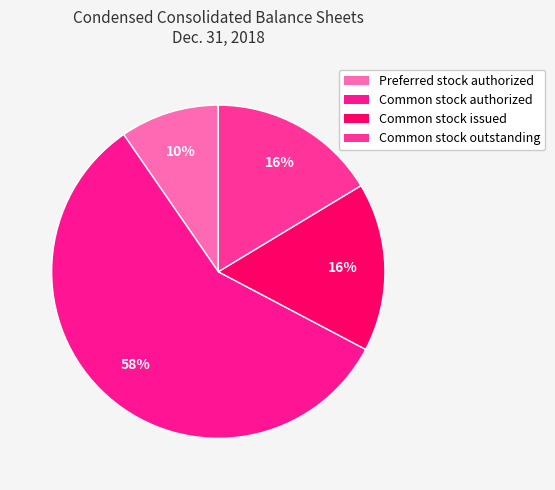

What is the change in value from Preferred stock authorized to Common stock issued?

+35103673